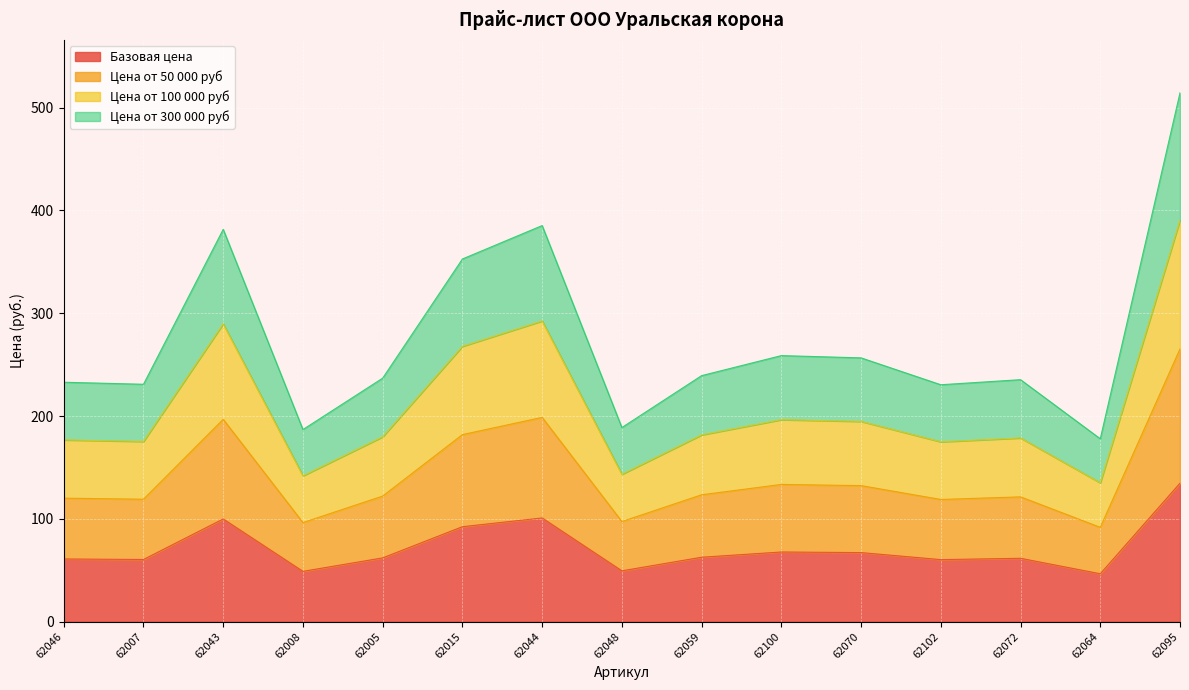

The value of Базовая цена at 62100 is 67.7. True or false?

True